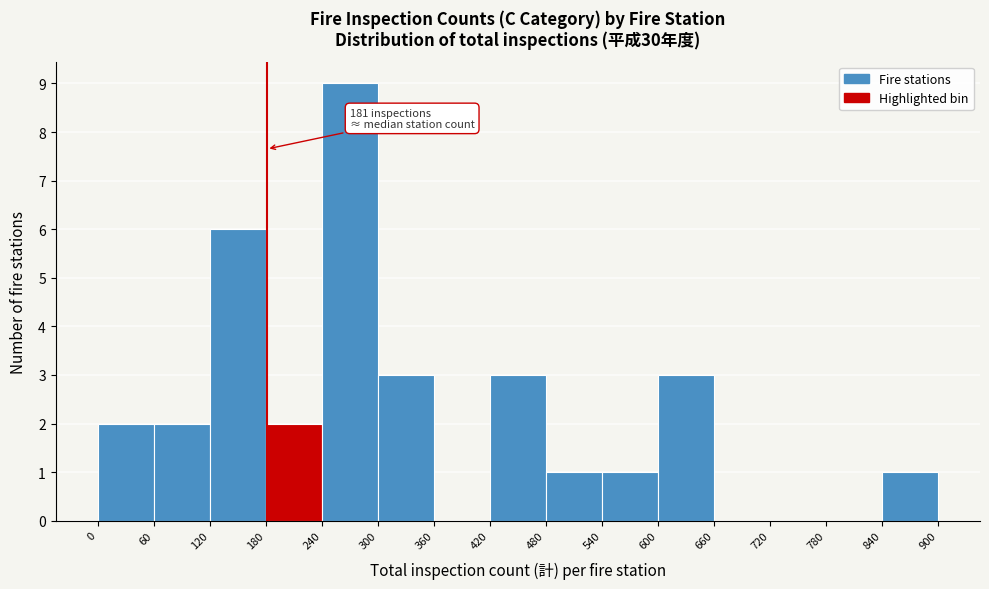

Which range on the x-axis has the tallest bar?

240 to 300